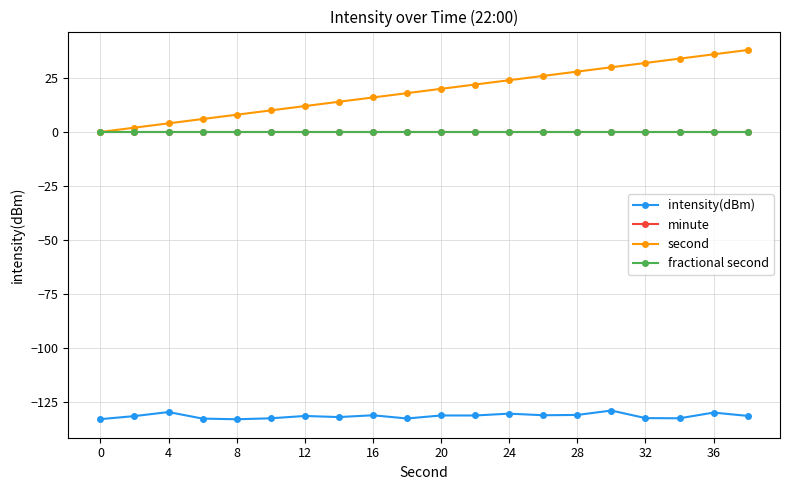

At which category does intensity(dBm) reach its first local peak?

4